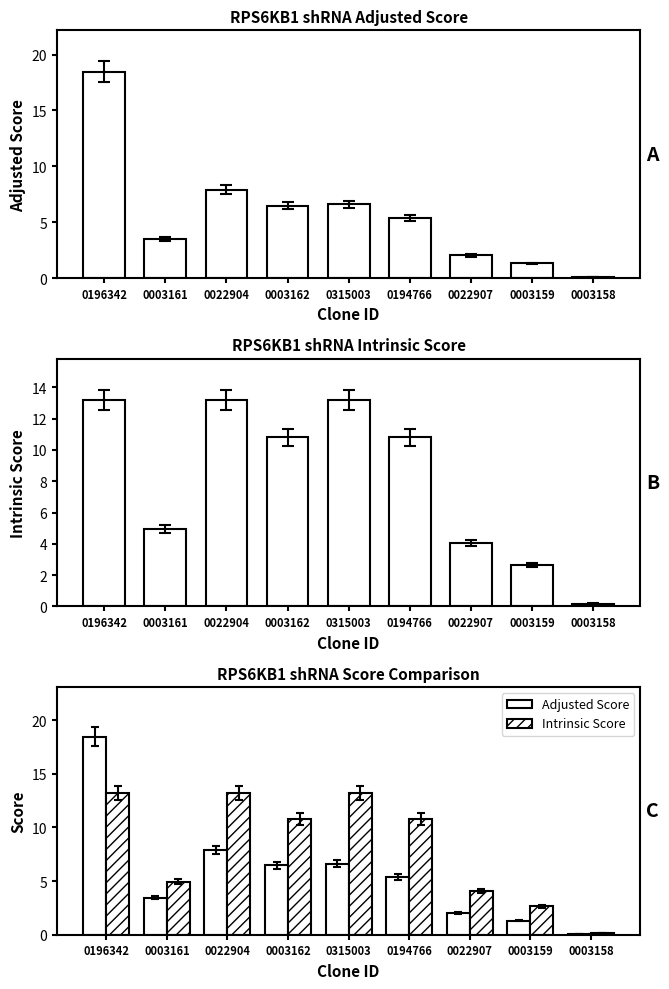

At which label is Intrinsic Score closest to 6?

0003161